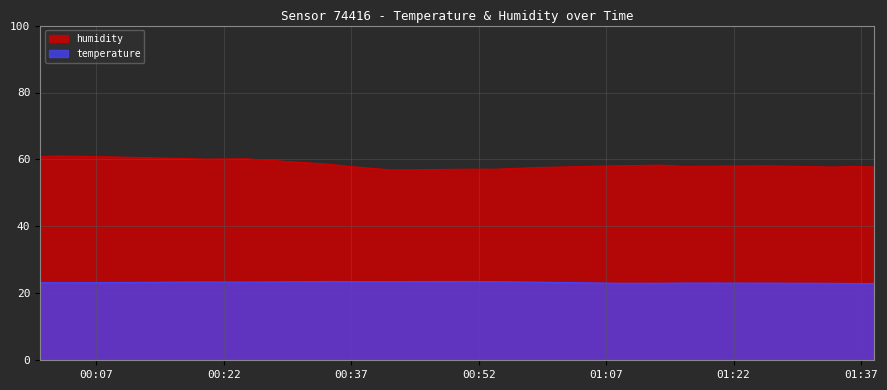

How many interior local peaks does the humidity series have?

5